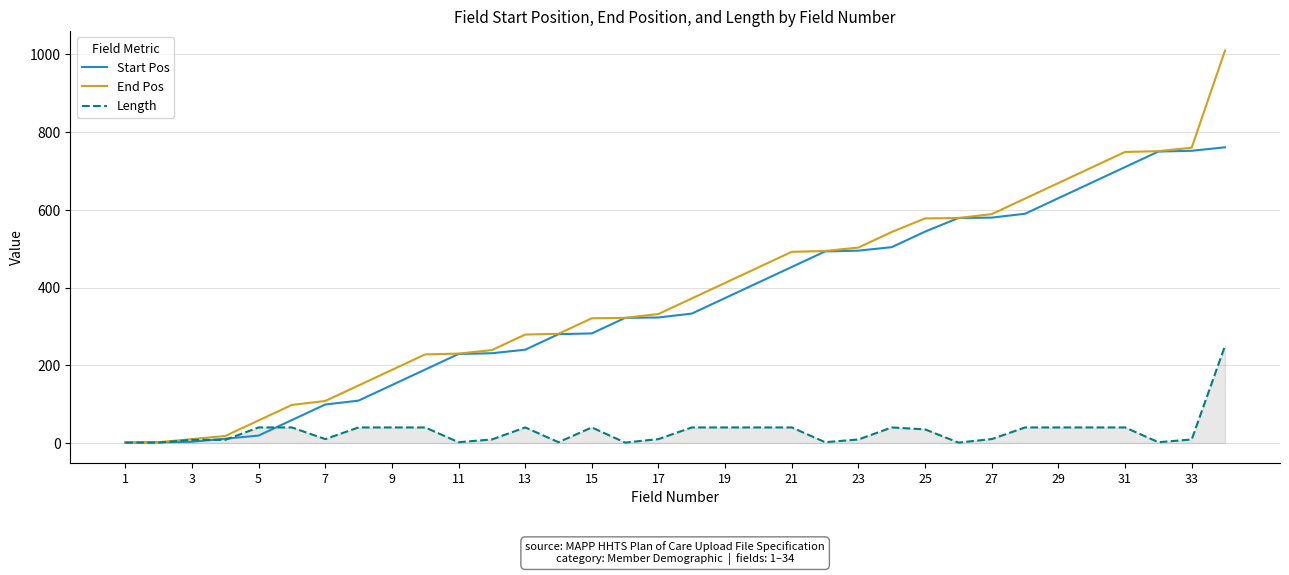

List the series in order of their peak value, lowest first.

Length, Start Pos, End Pos